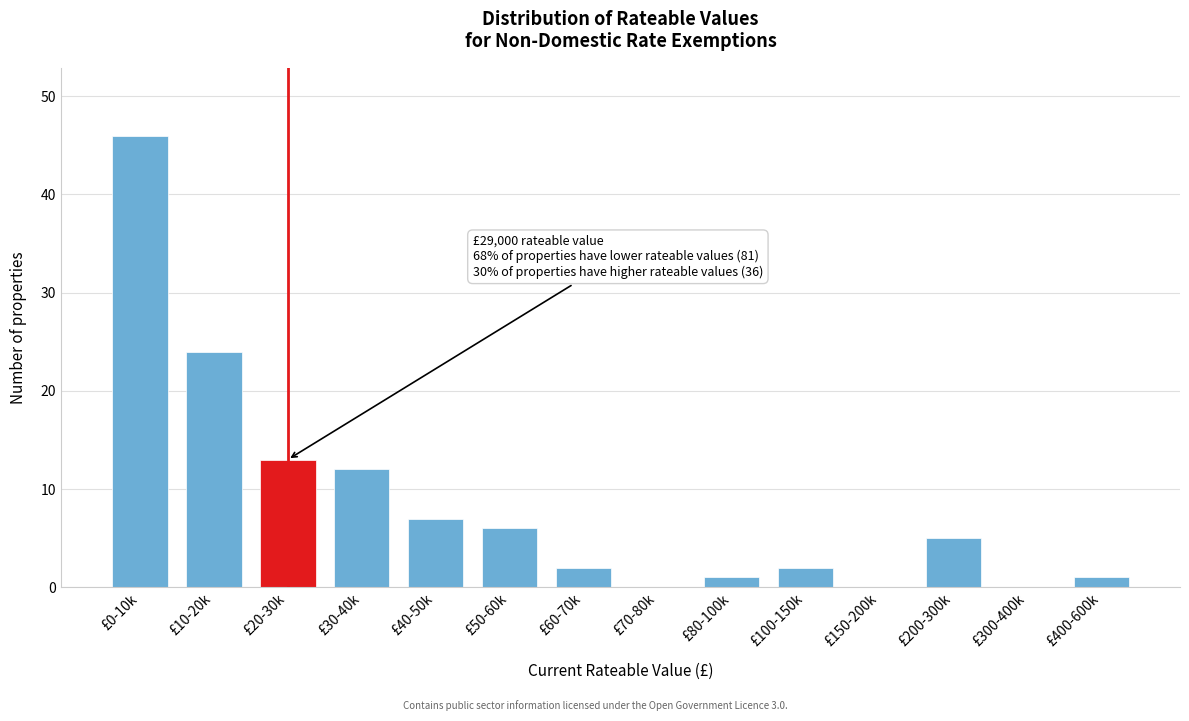

Reading right to left, what are all the values shown in this chart?

£400-600k=1	£300-400k=0	£200-300k=5	£150-200k=0	£100-150k=2	£80-100k=1	£70-80k=0	£60-70k=2	£50-60k=6	£40-50k=7	£30-40k=12	£20-30k=13	£10-20k=24	£0-10k=46